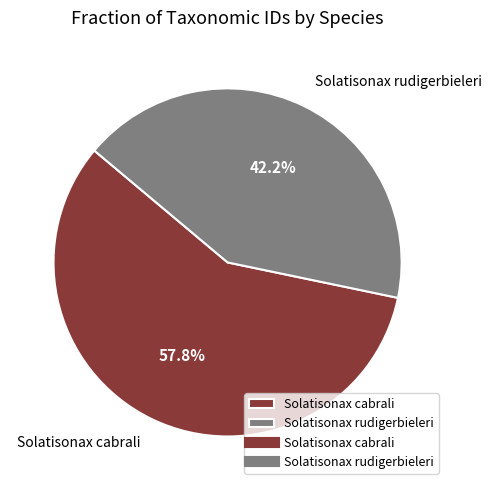

How many slices are in this pie chart?

2